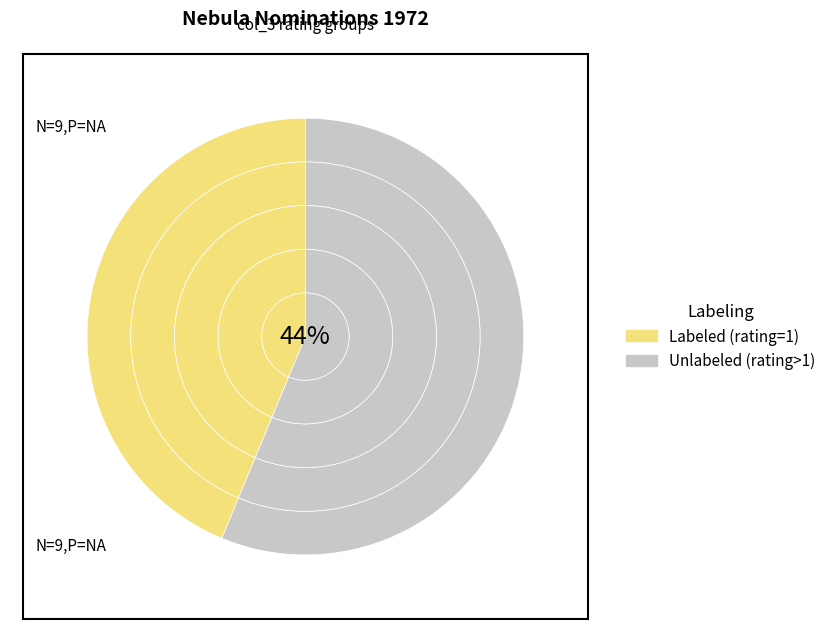

How many segments does this pie chart have?

7